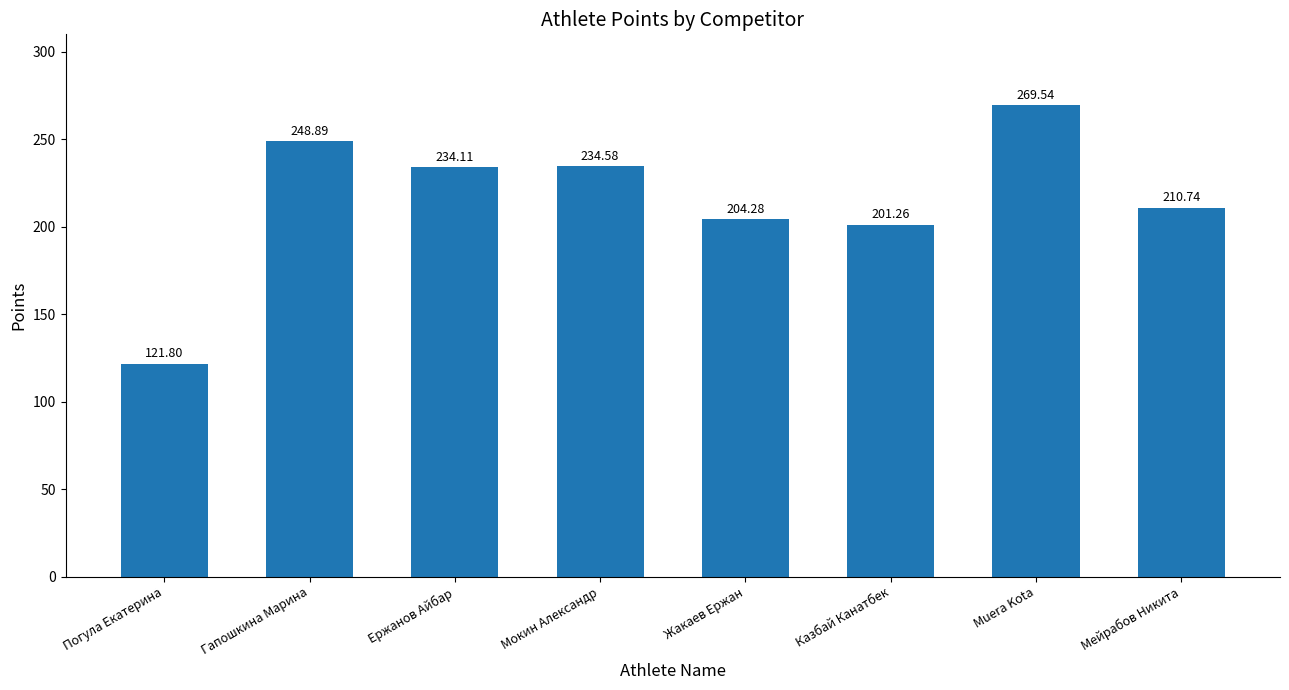

What is the smallest value displayed?

121.8